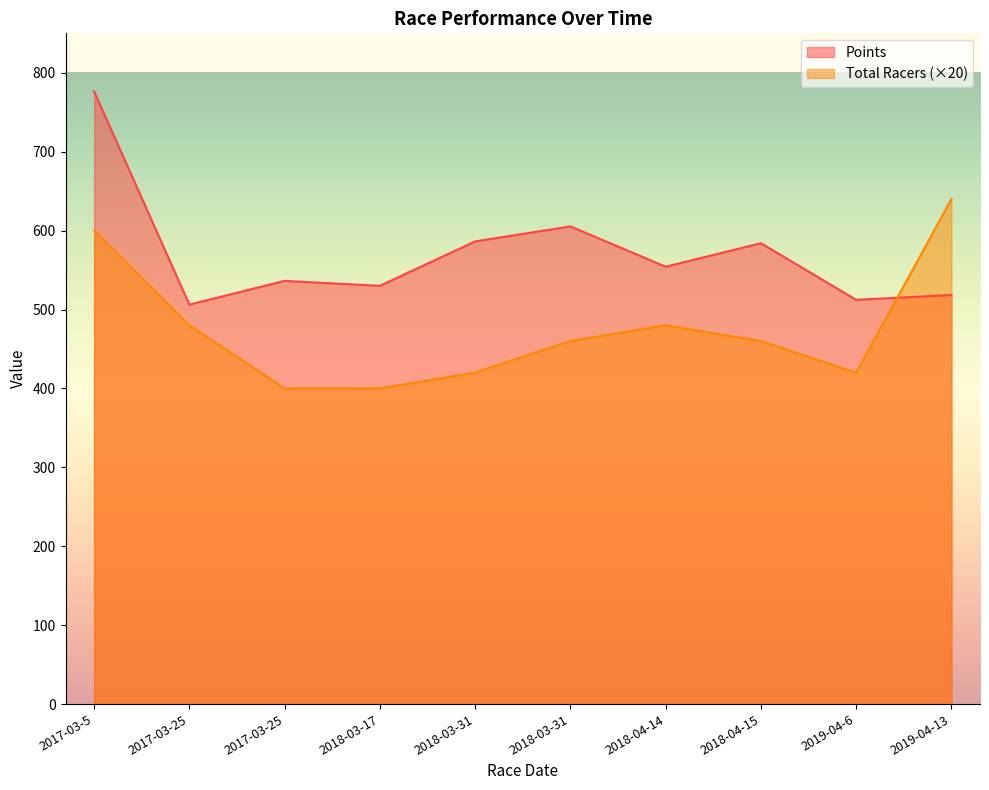

How many interior local valleys does the Points series have?

4